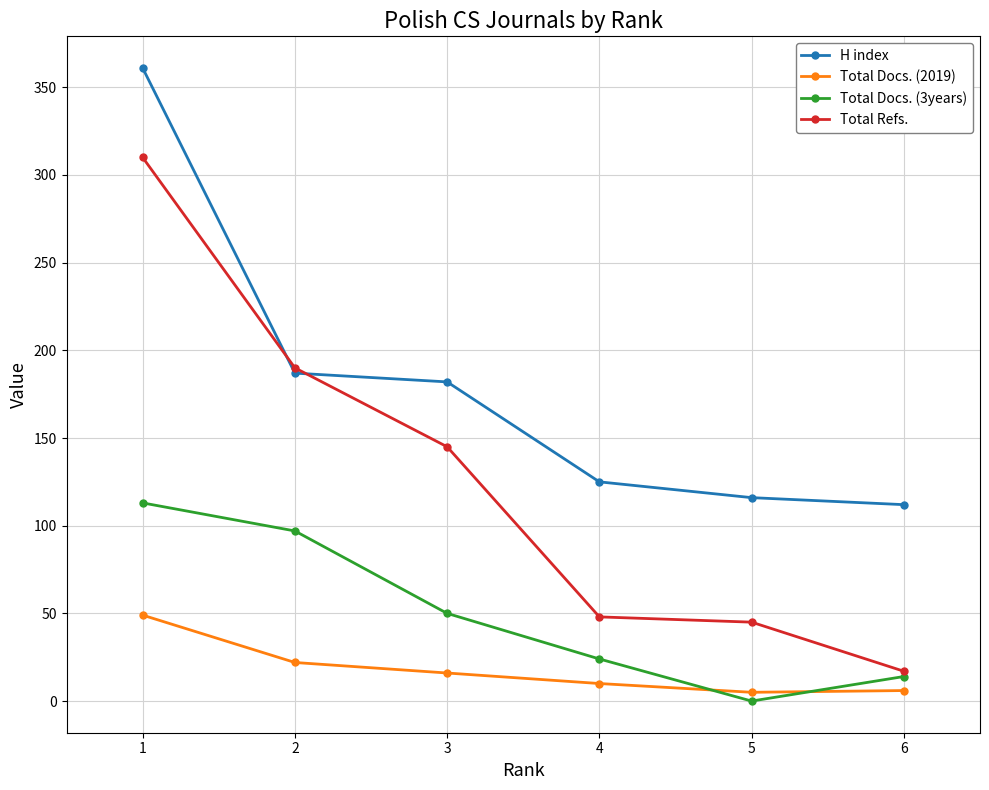

True or false: Total Refs. and Total Docs. (2019) cross at least once.

False